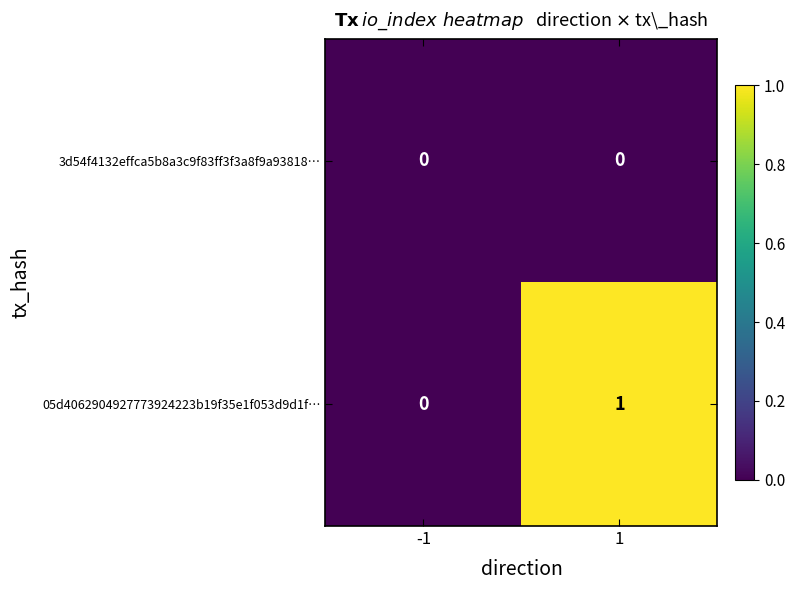

Which series has the largest range (max minus min)?

05d4062904927773924223b19f35e1f053d9d1f…